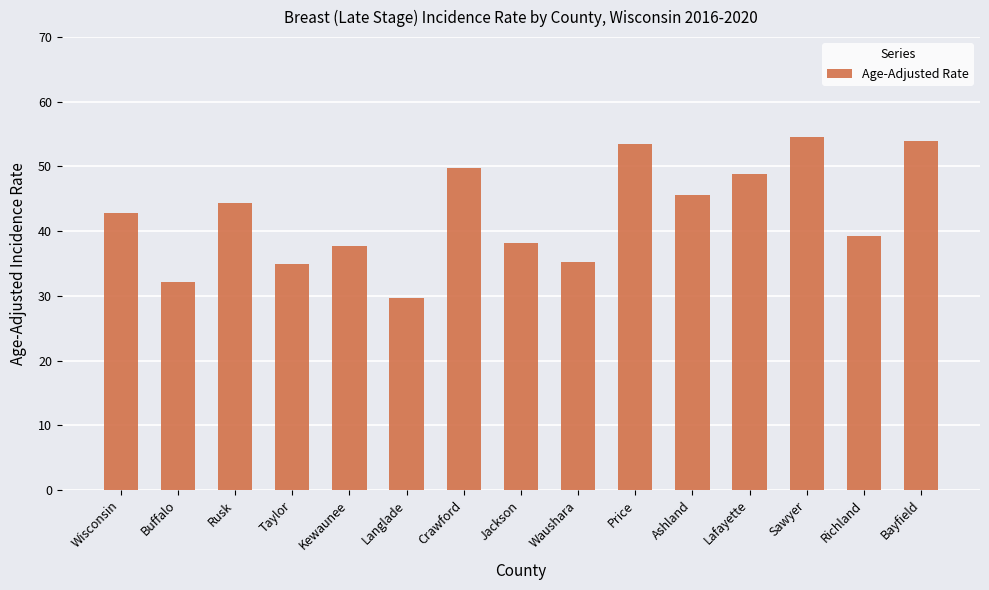

What is the sum of the values at Price and Rusk?

97.8